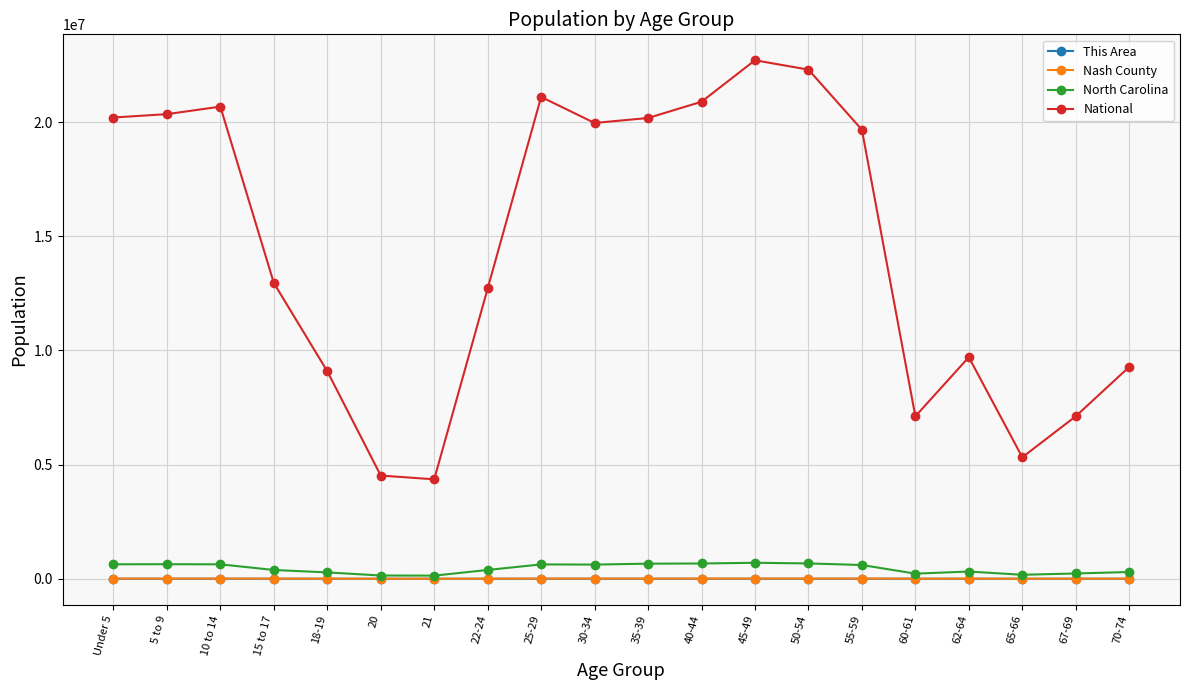

True or false: North Carolina and National intersect in this chart.

False